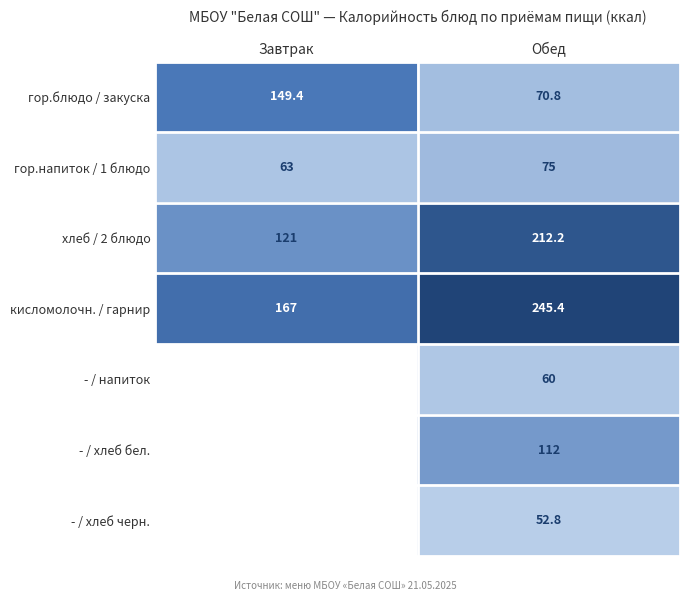

The value of кисломолочн. / гарнир at Обед is 410.6. True or false?

False